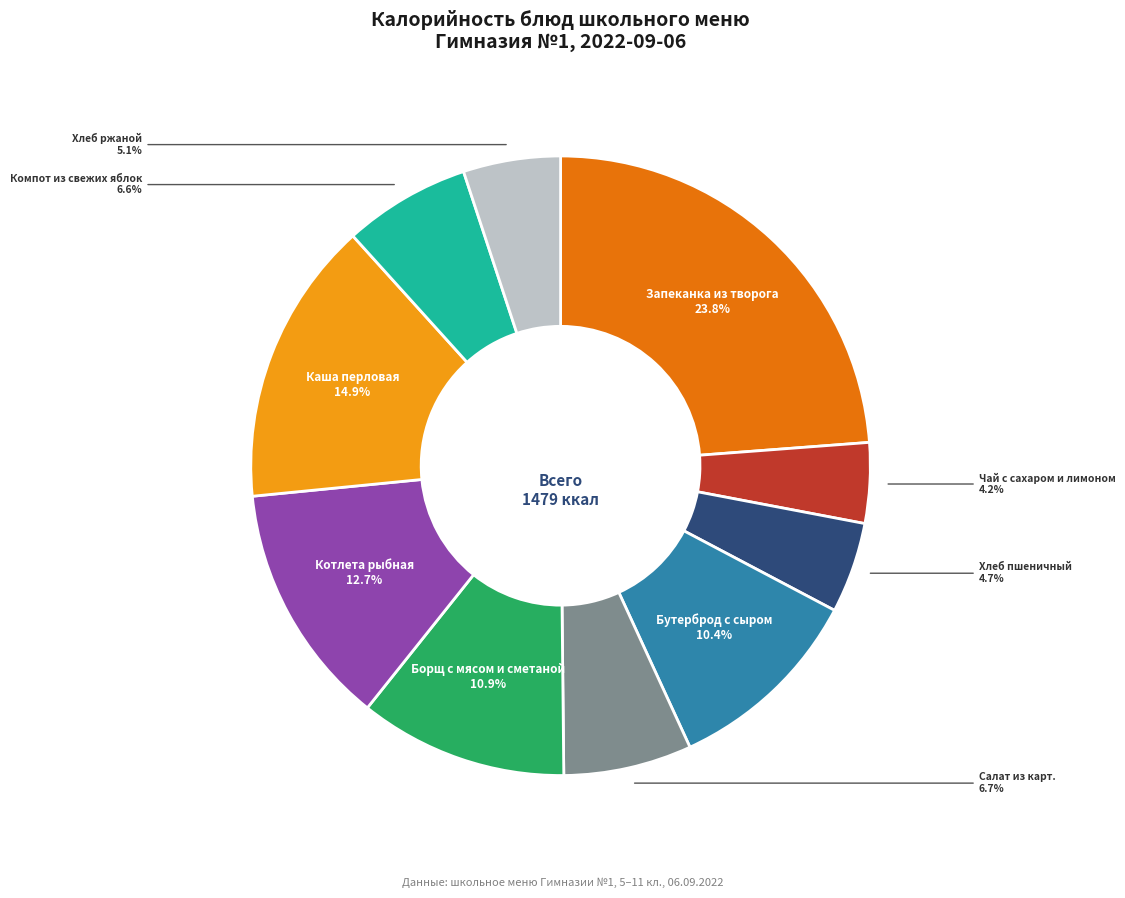

Is there a majority slice in this chart?

No